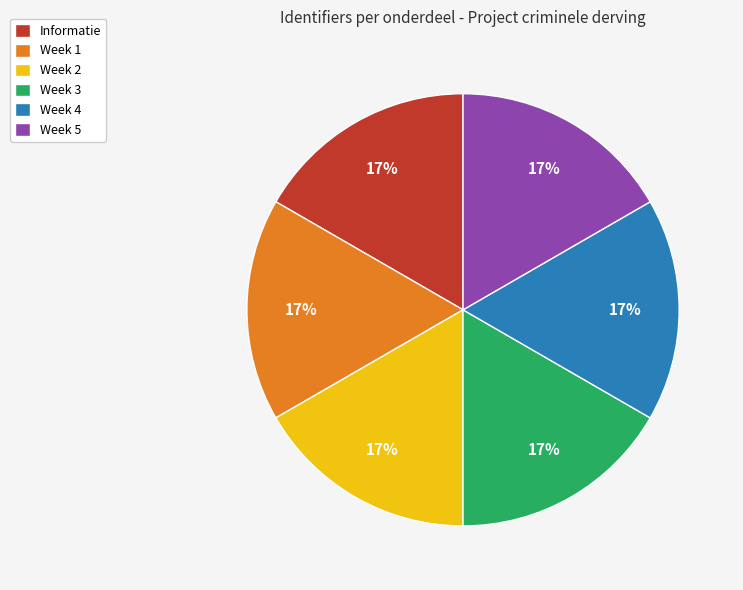

Is there any slice that represents more than half of the pie?

No